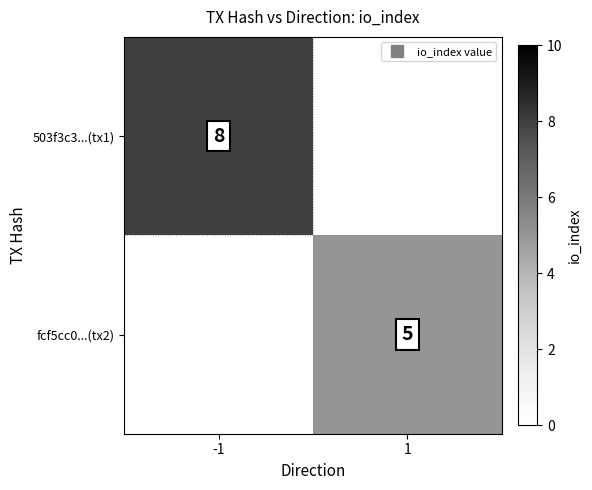

True or false: 503f3c3...(tx1) has a value of 8.0 at -1.

True